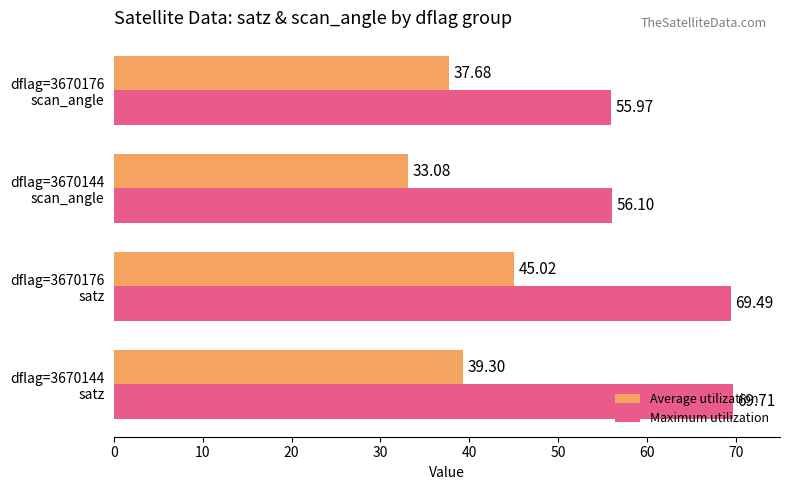

What is the average value of the Maximum utilization series?

62.8